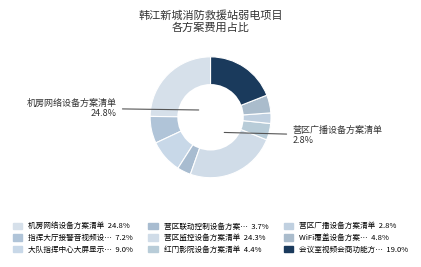

To the nearest percent, what is the combined percentage of 大队指挥中心大屏显示方案清单 and 红门影院设备方案清单?

13%